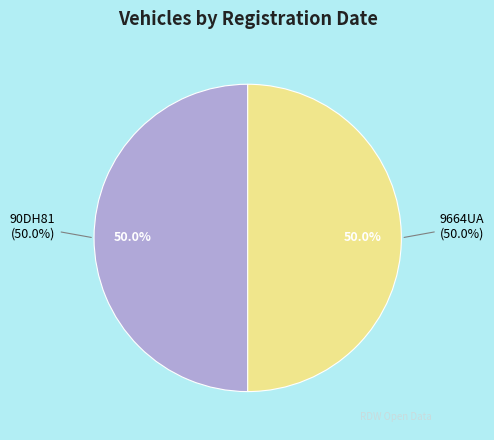

The 90DH81 (1974) slice represents 39% of the pie. True or false?

False